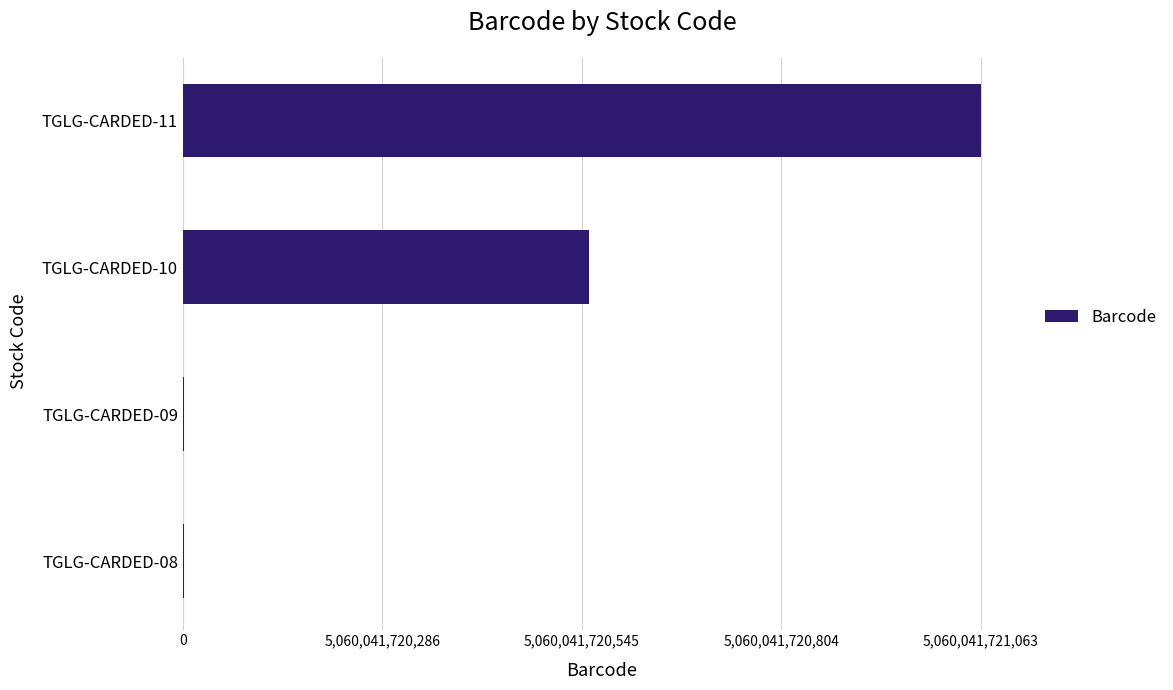

How many data points does each series have?

4